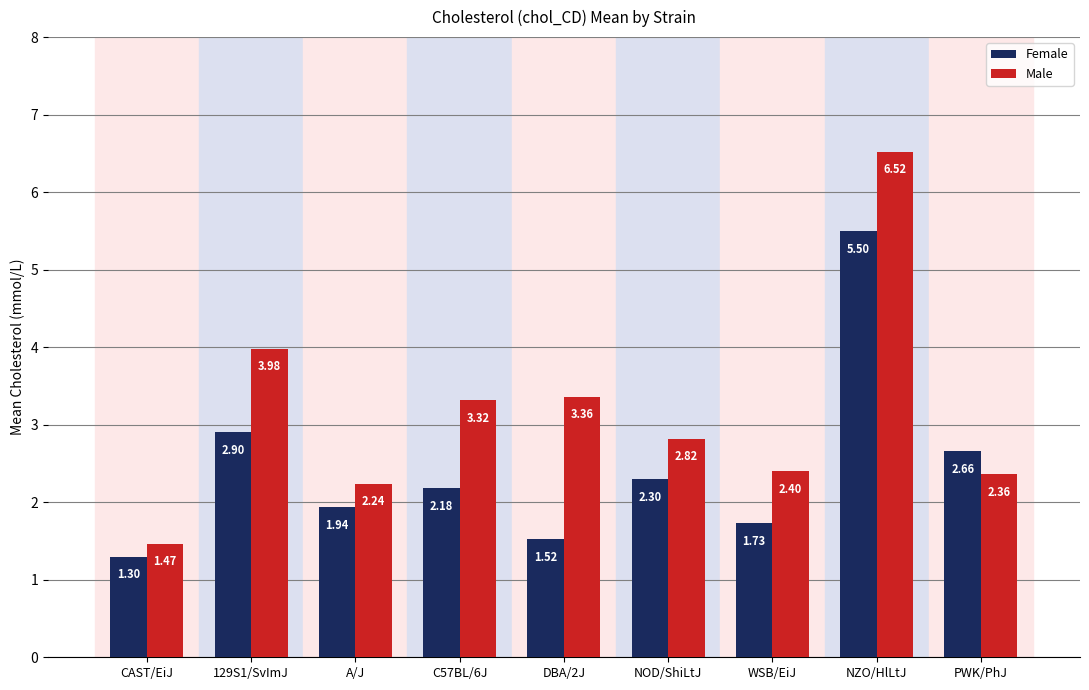

What is the maximum value for Female?

5.5